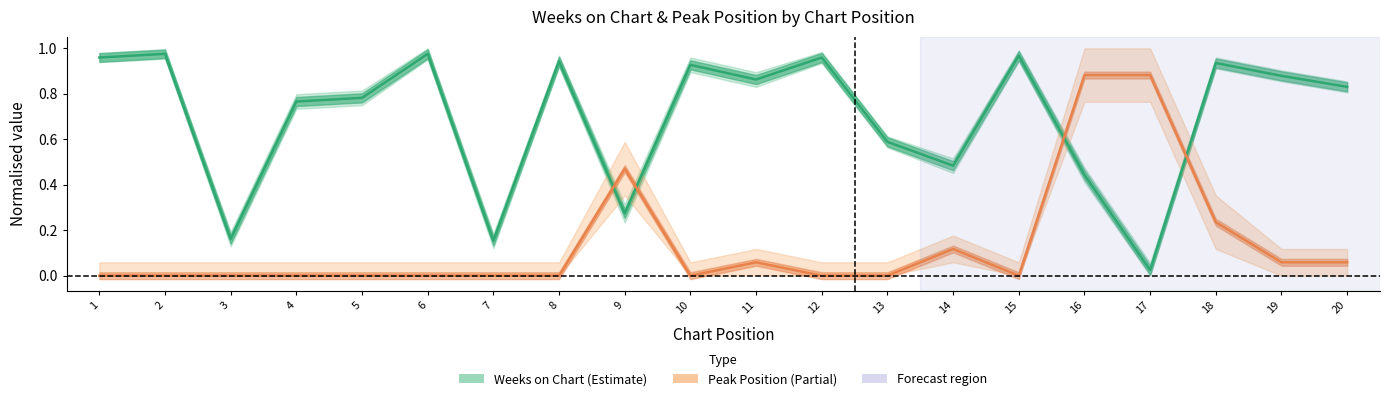

What are all the series names shown in the legend?

Weeks on Chart, Peak Position